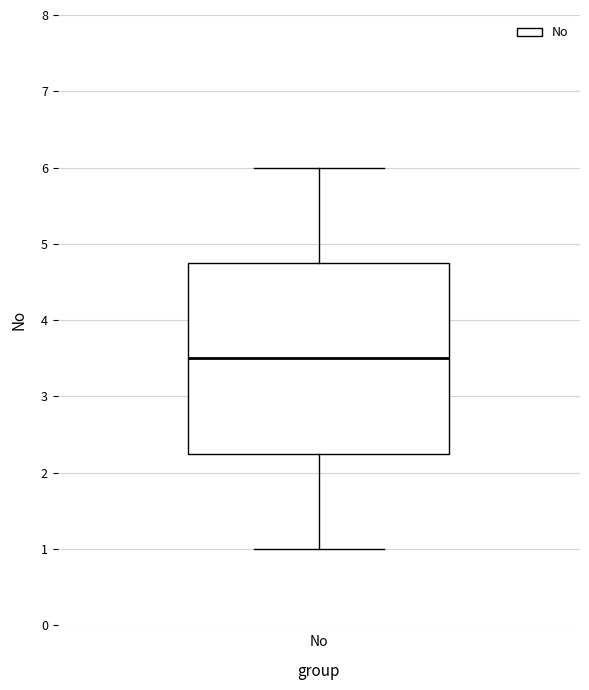

Where is the upper edge of the box for No on the y-axis? The values are not printed on the chart, so give them approximately, as read against the axis.

4.8